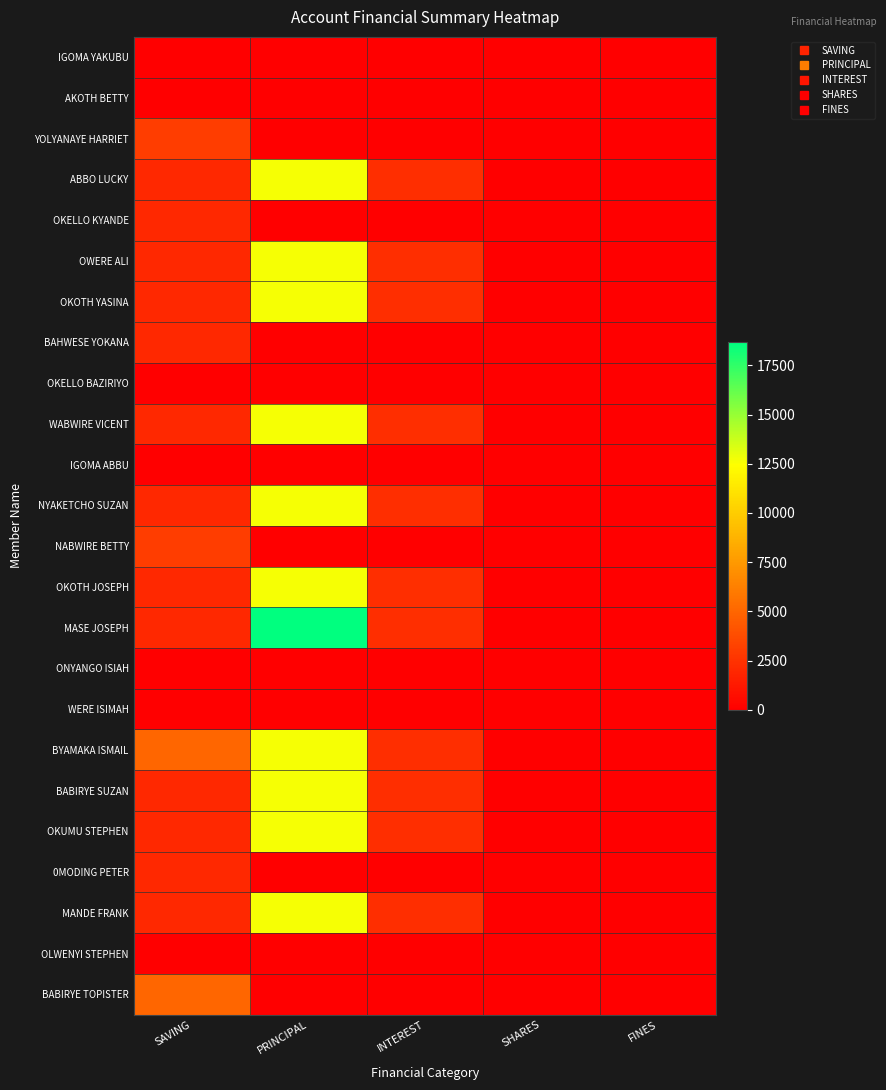

Which series has the widest spread of values?

MASE JOSEPH